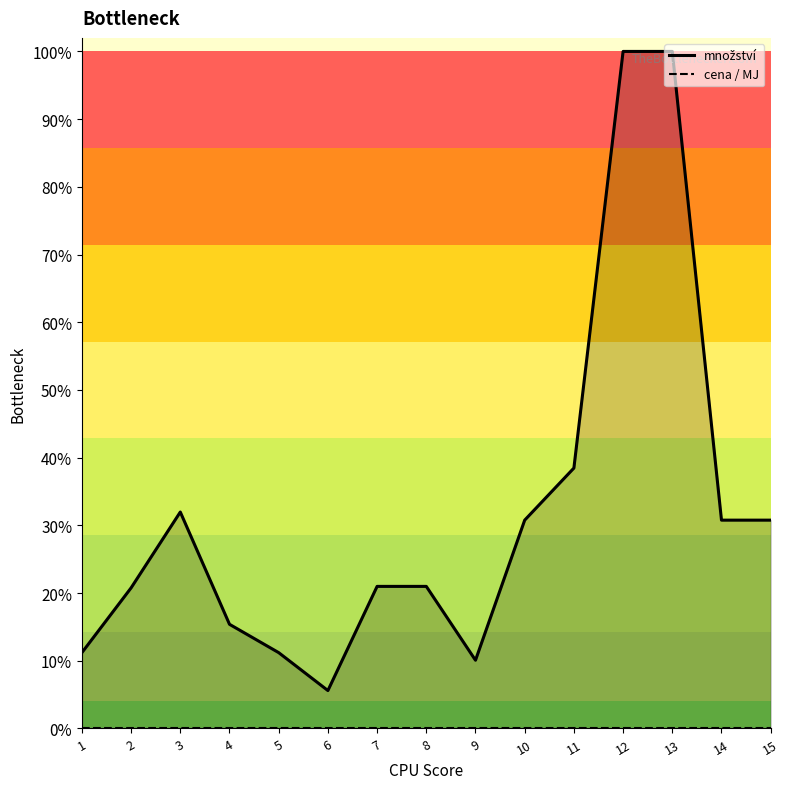

List the labels in order of value, largest first.

12, 13, 11, 3, 10, 14, 15, 7, 8, 2, 4, 1, 5, 9, 6